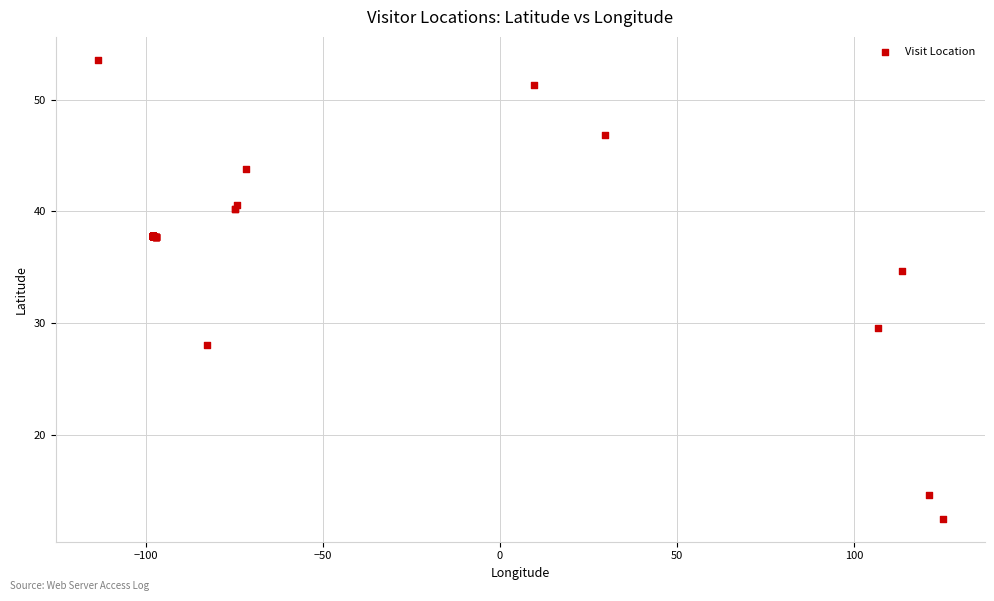

What Y value in the scatter plot is closest to 33?

34.7